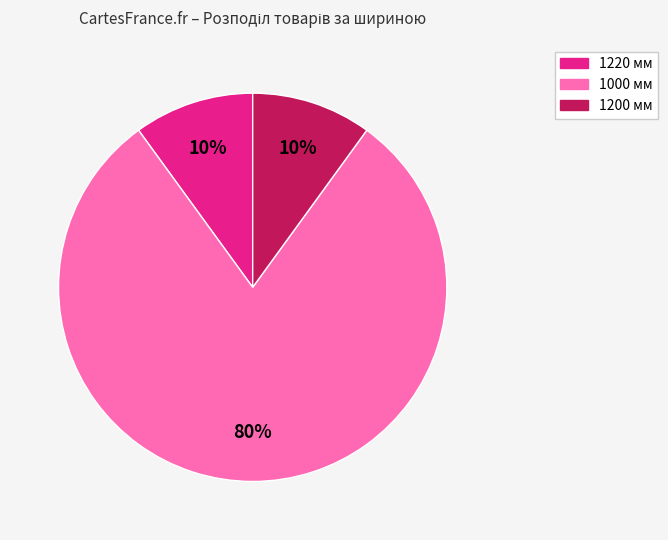

Is there any slice that represents more than half of the pie?

Yes